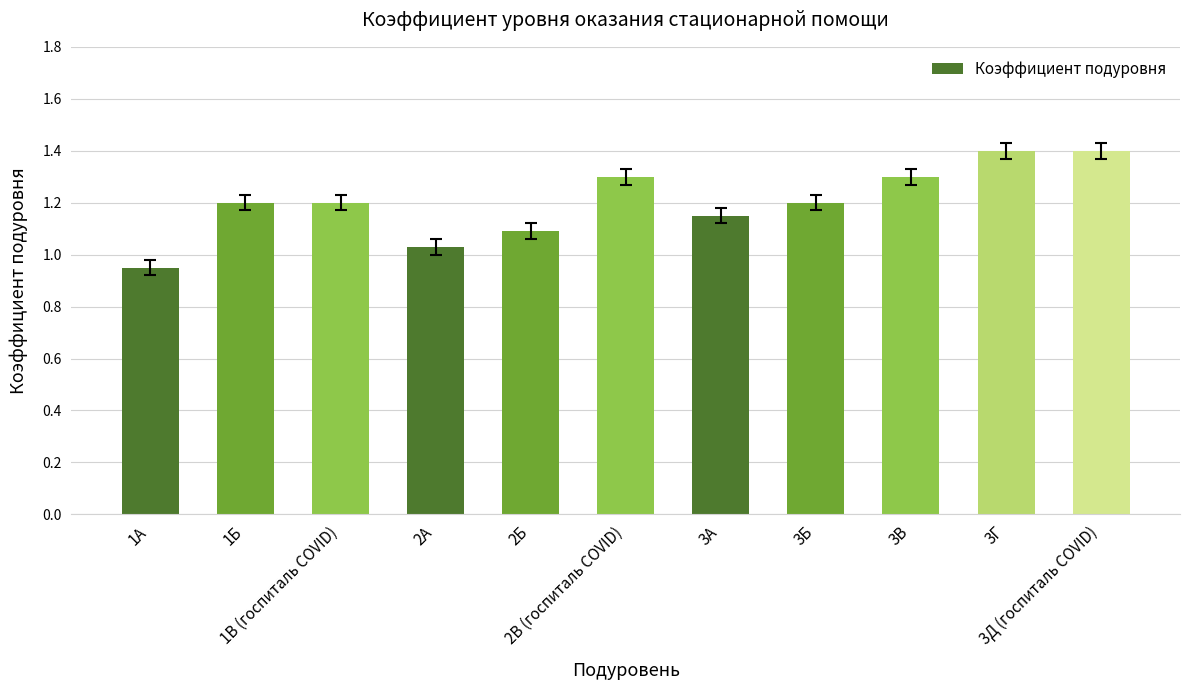

The value at 2А is 1.4. True or false?

False